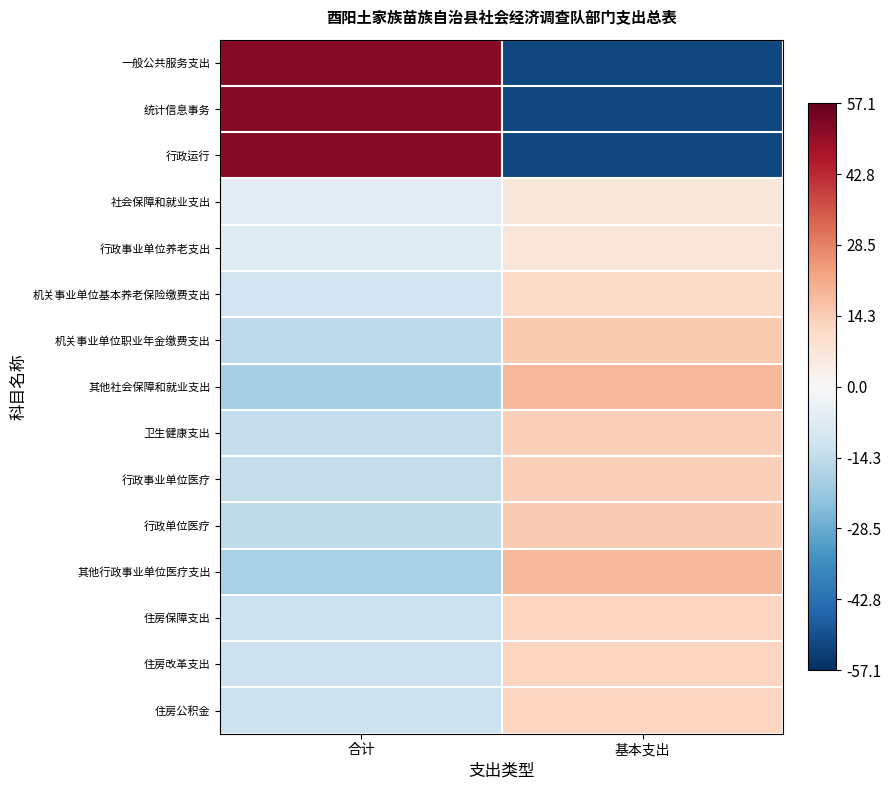

Reading left to right, transcribe all the data shown in this chart.

一般公共服务支出: 合计=51.9	基本支出=-51.9
统计信息事务: 合计=51.9	基本支出=-51.9
行政运行: 合计=51.9	基本支出=-51.9
社会保障和就业支出: 合计=-6.7	基本支出=6.7
行政事业单位养老支出: 合计=-7.0	基本支出=7.0
机关事业单位基本养老保险缴费支出: 合计=-11.1	基本支出=11.1
机关事业单位职业年金缴费支出: 合计=-15.1	基本支出=15.1
其他社会保障和就业支出: 合计=-18.8	基本支出=18.8
卫生健康支出: 合计=-13.5	基本支出=13.5
行政事业单位医疗: 合计=-13.5	基本支出=13.5
行政单位医疗: 合计=-14.4	基本支出=14.4
其他行政事业单位医疗支出: 合计=-18.4	基本支出=18.4
住房保障支出: 合计=-12.3	基本支出=12.3
住房改革支出: 合计=-12.3	基本支出=12.3
住房公积金: 合计=-12.3	基本支出=12.3